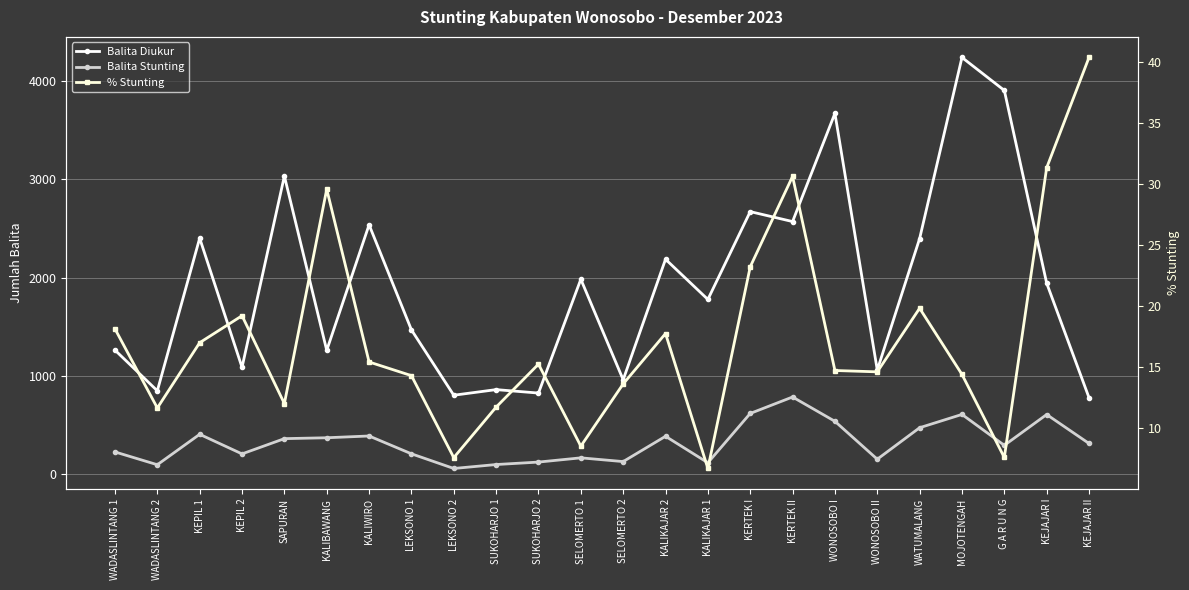

Reading right to left, list all the values displayed in this chart.

Balita Diukur: KEJAJAR II=780.0	KEJAJAR I=1943.0	G A R U N G=3901.0	MOJOTENGAH=4236.0	WATUMALANG=2396.0	WONOSOBO II=1061.0	WONOSOBO I=3668.0	KERTEK II=2569.0	KERTEK I=2670.0	KALIKAJAR 1=1778.0	KALIKAJAR 2=2186.0	SELOMERTO 2=962.0	SELOMERTO 1=1983.0	SUKOHARJO 2=827.0	SUKOHARJO 1=862.0	LEKSONO 2=805.0	LEKSONO 1=1469.0	KALIWIRO=2536.0	KALIBAWANG=1261.0	SAPURAN=3031.0	KEPIL 2=1088.0	KEPIL 1=2400.0	WADASLINTANG 2=850.0	WADASLINTANG 1=1263.0
Balita Stunting: KEJAJAR II=315.0	KEJAJAR I=609.0	G A R U N G=296.0	MOJOTENGAH=610.0	WATUMALANG=475.0	WONOSOBO II=155.0	WONOSOBO I=540.0	KERTEK II=787.0	KERTEK I=620.0	KALIKAJAR 1=119.0	KALIKAJAR 2=388.0	SELOMERTO 2=131.0	SELOMERTO 1=169.0	SUKOHARJO 2=126.0	SUKOHARJO 1=101.0	LEKSONO 2=61.0	LEKSONO 1=210.0	KALIWIRO=391.0	KALIBAWANG=373.0	SAPURAN=364.0	KEPIL 2=209.0	KEPIL 1=408.0	WADASLINTANG 2=99.0	WADASLINTANG 1=229.0
% Stunting: KEJAJAR II=40.4	KEJAJAR I=31.3	G A R U N G=7.6	MOJOTENGAH=14.4	WATUMALANG=19.8	WONOSOBO II=14.6	WONOSOBO I=14.7	KERTEK II=30.6	KERTEK I=23.2	KALIKAJAR 1=6.7	KALIKAJAR 2=17.8	SELOMERTO 2=13.6	SELOMERTO 1=8.5	SUKOHARJO 2=15.2	SUKOHARJO 1=11.7	LEKSONO 2=7.6	LEKSONO 1=14.3	KALIWIRO=15.4	KALIBAWANG=29.6	SAPURAN=12.0	KEPIL 2=19.2	KEPIL 1=17.0	WADASLINTANG 2=11.7	WADASLINTANG 1=18.1